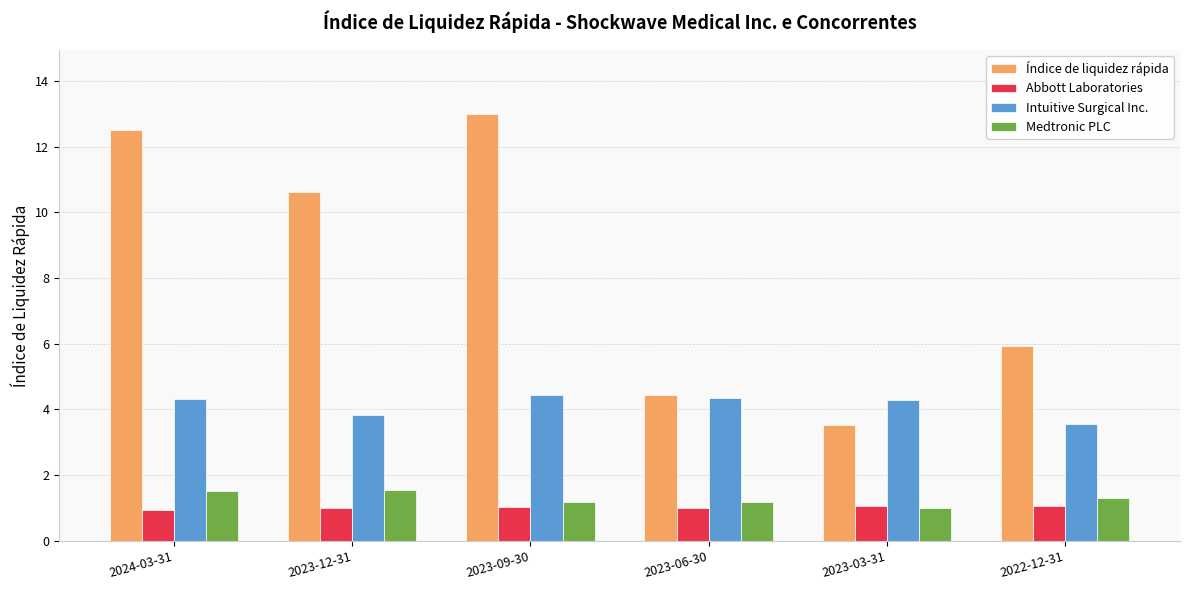

The value of Índice de liquidez rápida at 2023-03-31 is 3.5. True or false?

True